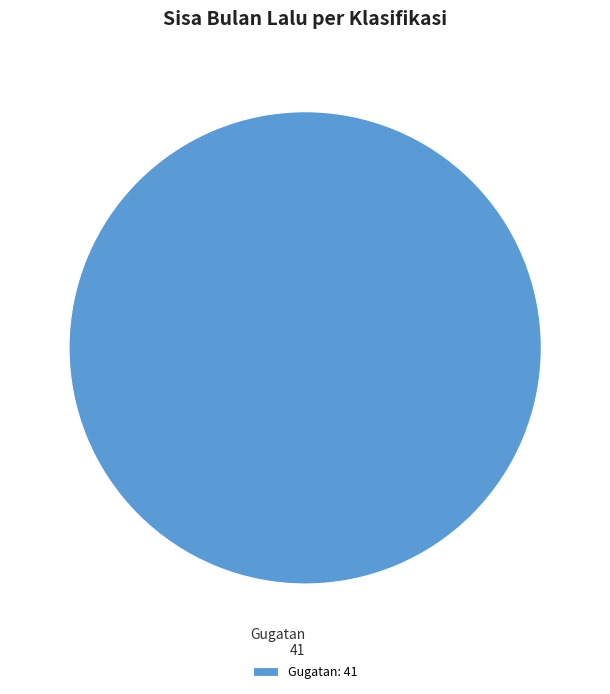

How many segments does this pie chart have?

1